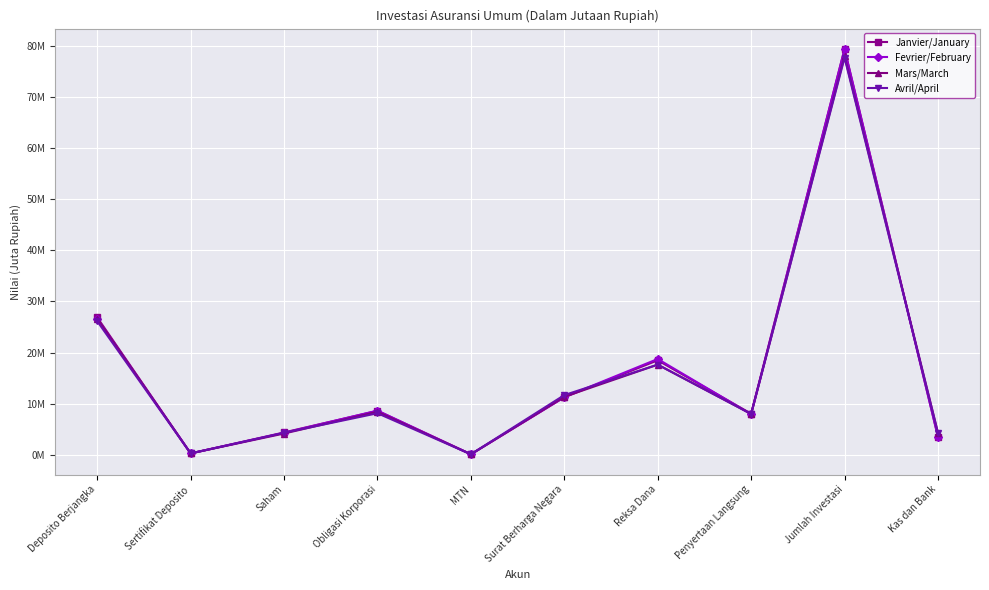

What is the difference between the Avril/April values at Saham and Reksa Dana?

13336431.4